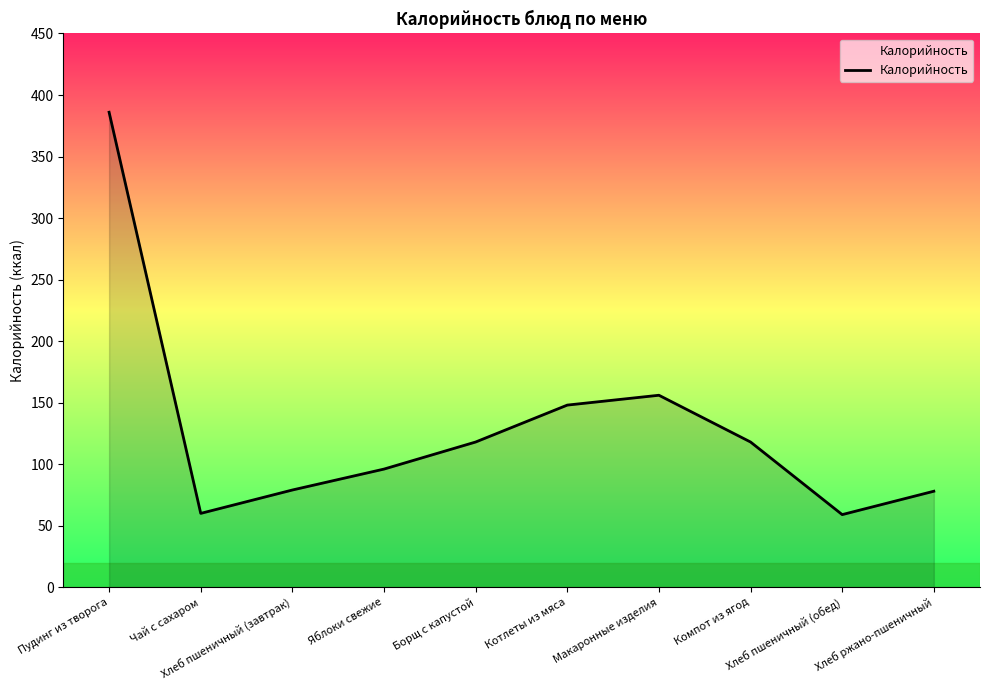

What is the difference between the maximum and minimum values?

327